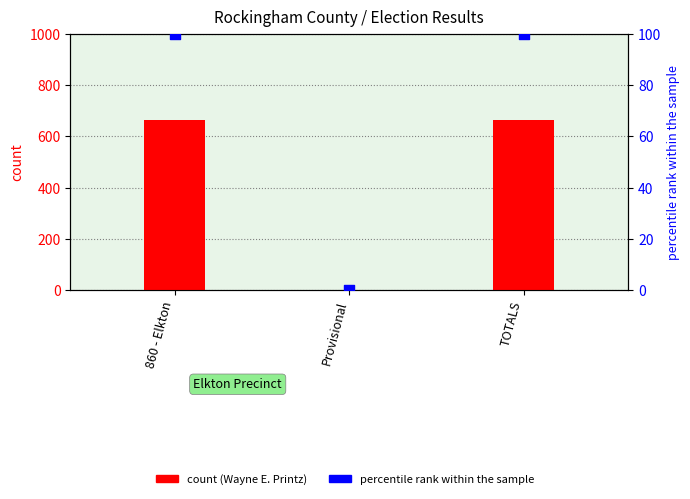

Which series contains the highest Y value?

Wayne E. Printz